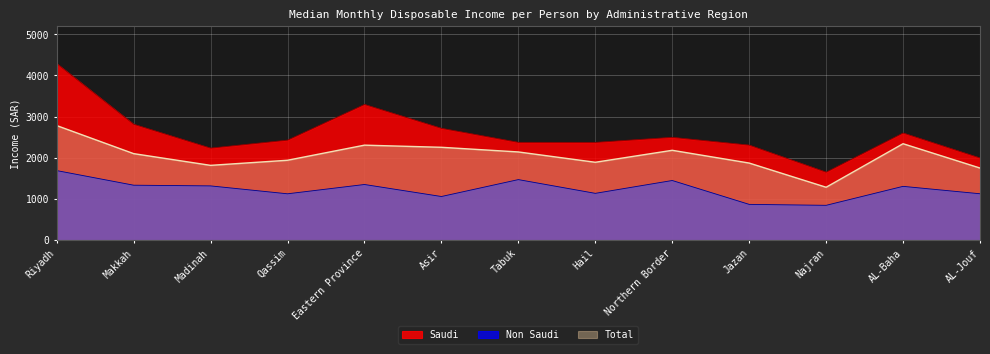

What are all the series names shown in the legend?

Saudi, Non Saudi, Total